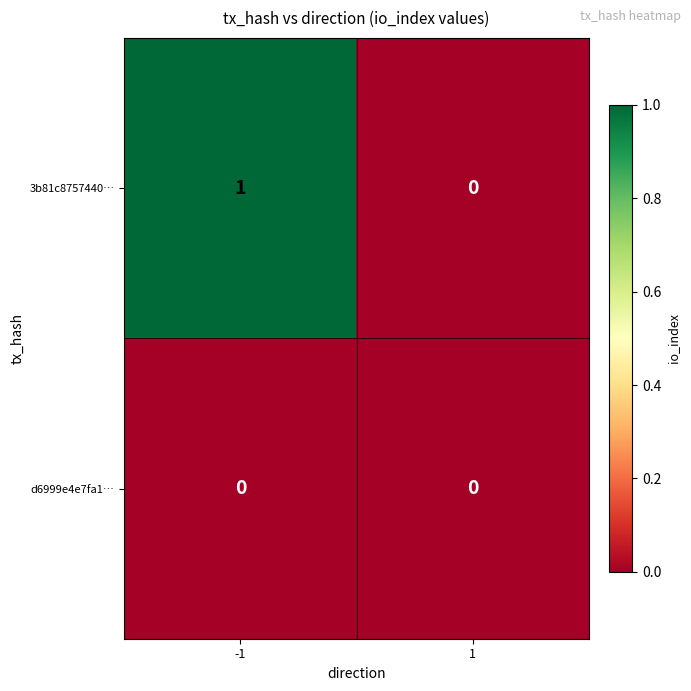

How many data points does each series have?

2